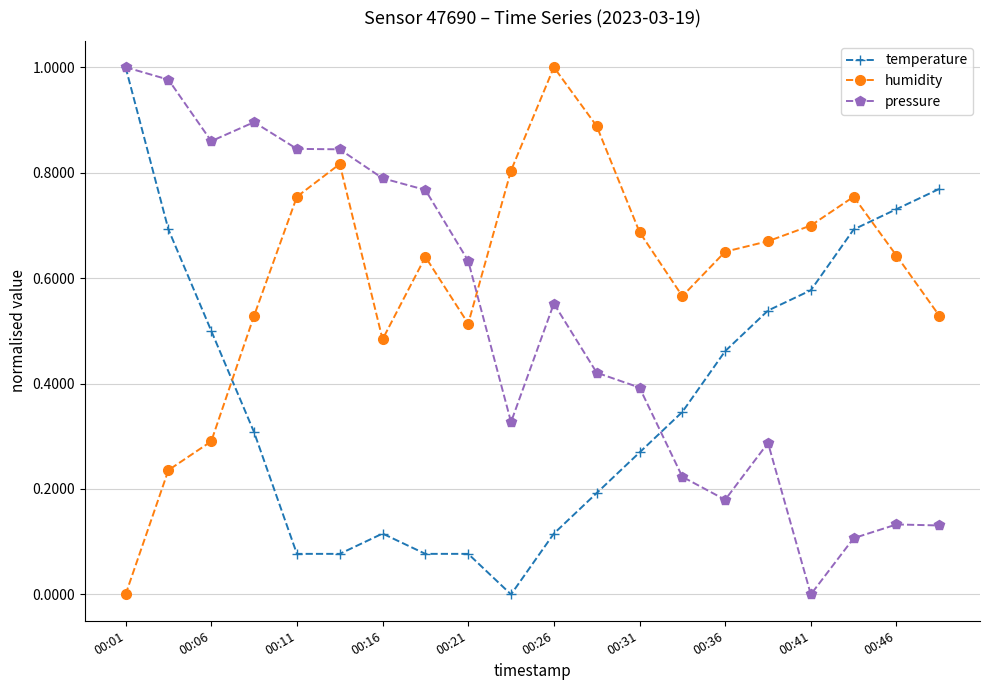

Which series has the largest total across all categories?

humidity